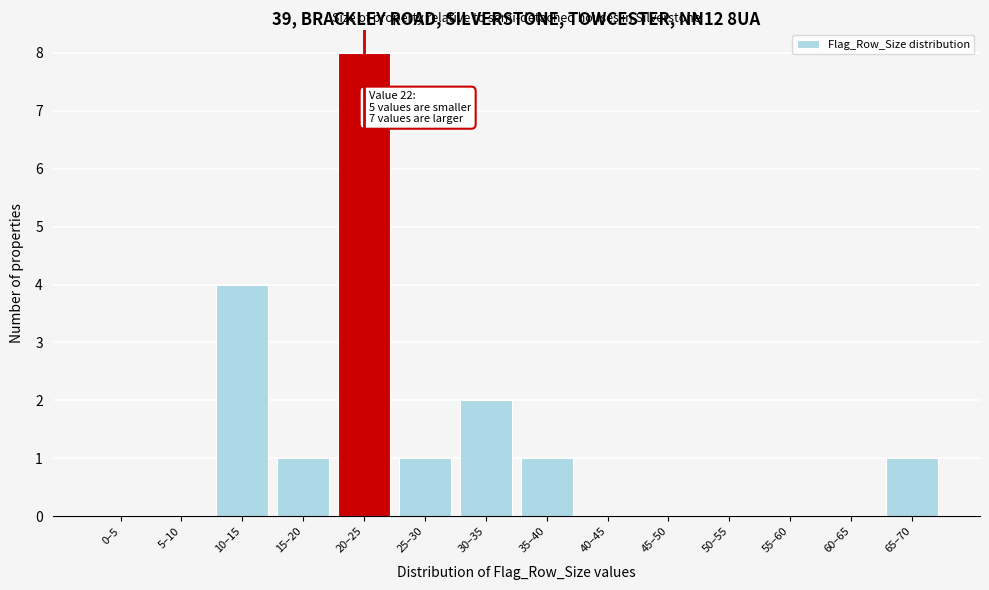

Reading left to right, list all the values displayed in this chart.

0–5=0	5–10=0	10–15=4	15–20=1	20–25=8	25–30=1	30–35=2	35–40=1	40–45=0	45–50=0	50–55=0	55–60=0	60–65=0	65–70=1